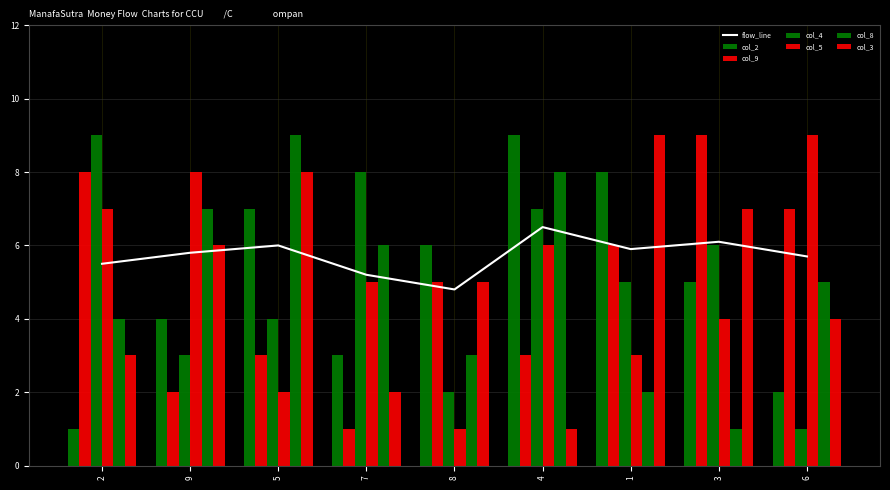

What is the label of the 1st bar from the left?

2